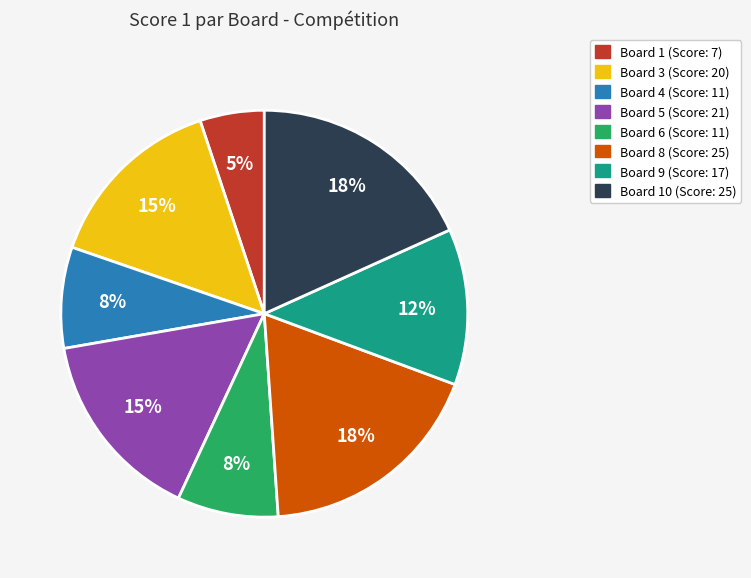

To the nearest percent, what is the average slice percentage?

12%